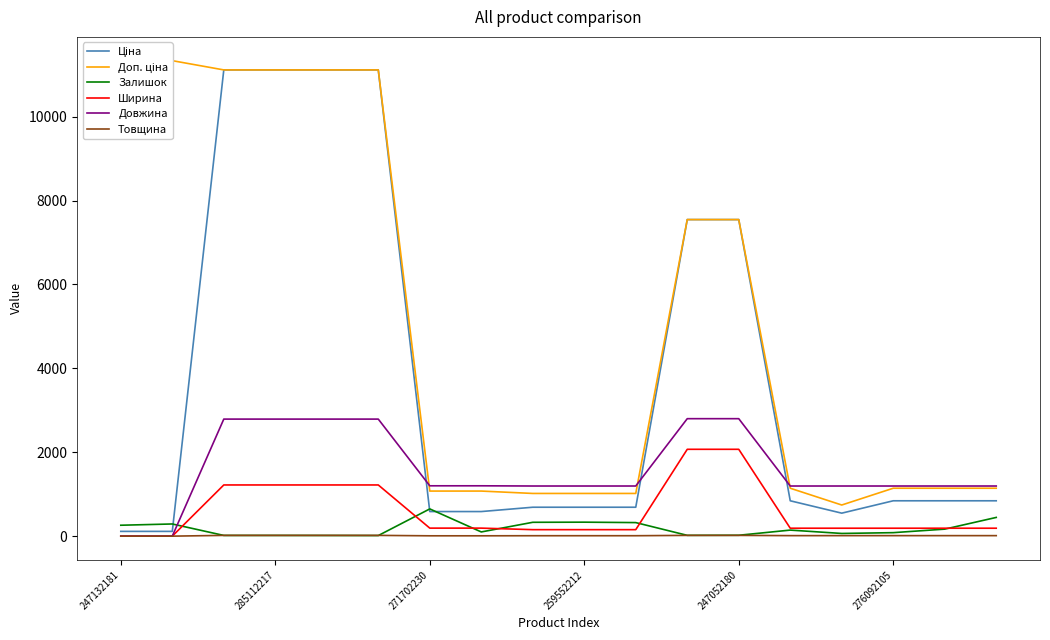

Does the chart display data point markers on the line(s)?

No